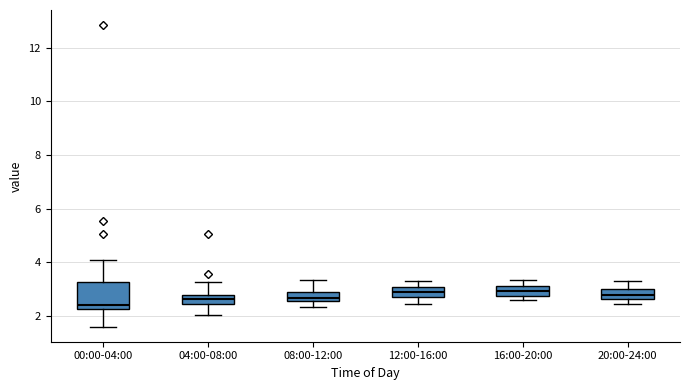

Where is the lower edge of the box for 20:00-24:00 on the y-axis? The values are not printed on the chart, so give them approximately, as read against the axis.

2.6